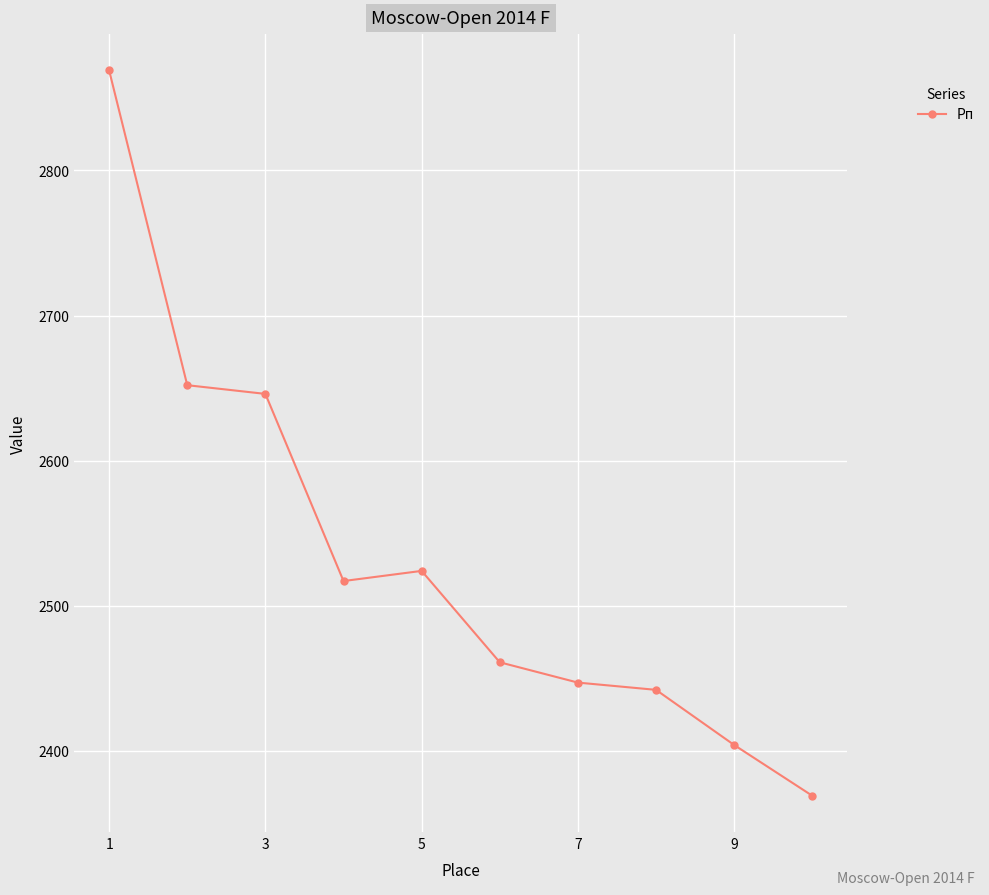

How many lines are shown in the chart?

1